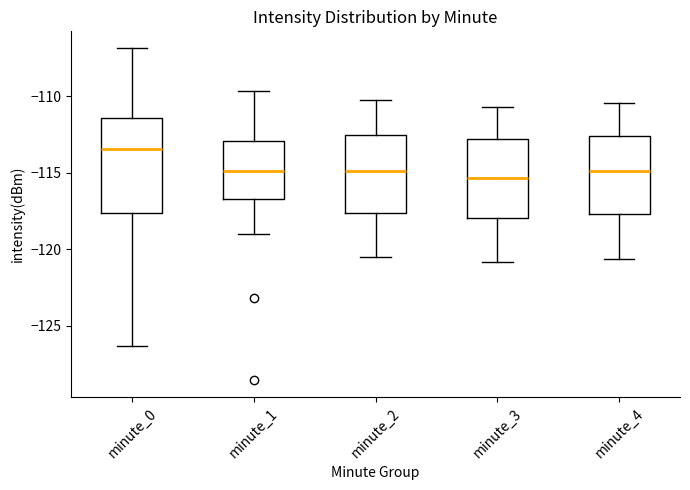

Reading left to right, transcribe this box plot: for each box, give where its median line is, the range the box spans, and where its two whiskers end, as read against the y-axis. The values are not printed on the chart, so give them approximately, as read against the axis.

minute_0: median -113.5, box -117.5 to -111.5, whiskers -126.5 to -107.0
minute_1: median -115.0, box -116.5 to -113.0, whiskers -119.0 to -109.5
minute_2: median -115.0, box -117.5 to -112.5, whiskers -120.5 to -110.0
minute_3: median -115.5, box -118.0 to -113.0, whiskers -121.0 to -110.5
minute_4: median -115.0, box -117.5 to -112.5, whiskers -120.5 to -110.5